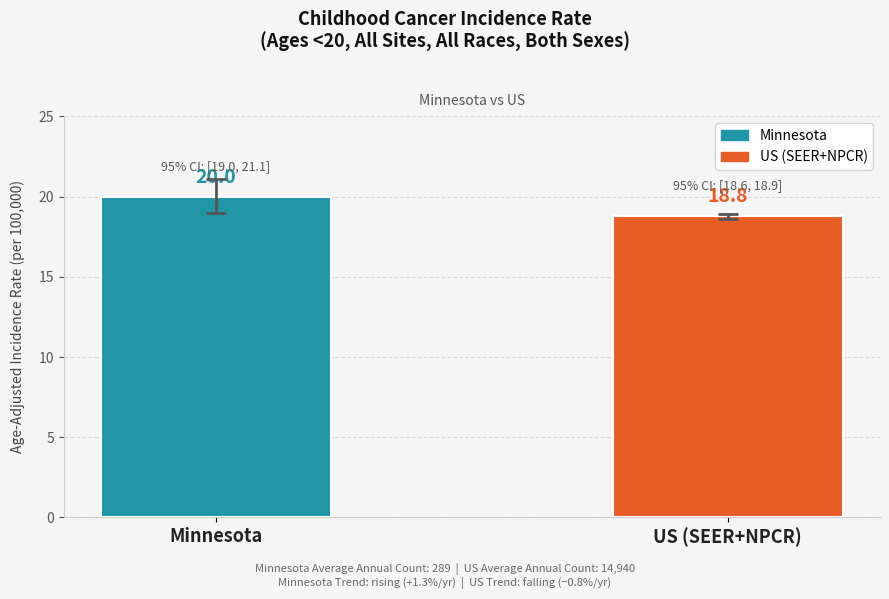

How many bars are there in total?

2